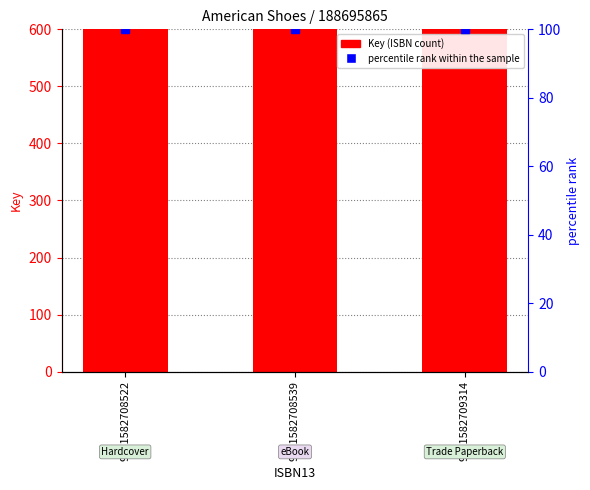

The value of Key at 9781582709314 is 63398092. True or false?

False